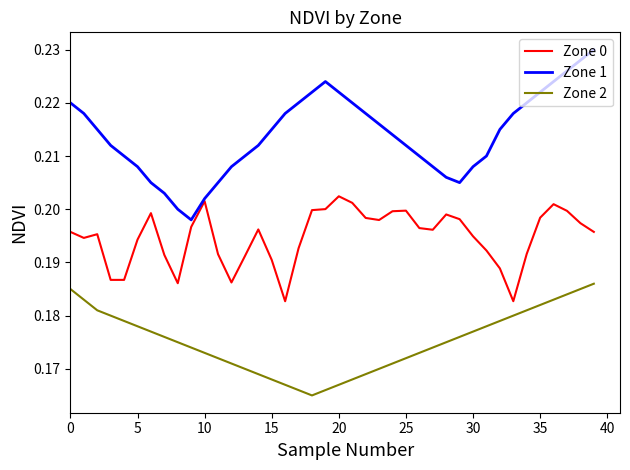

Which series has the largest total across all categories?

Zone 1